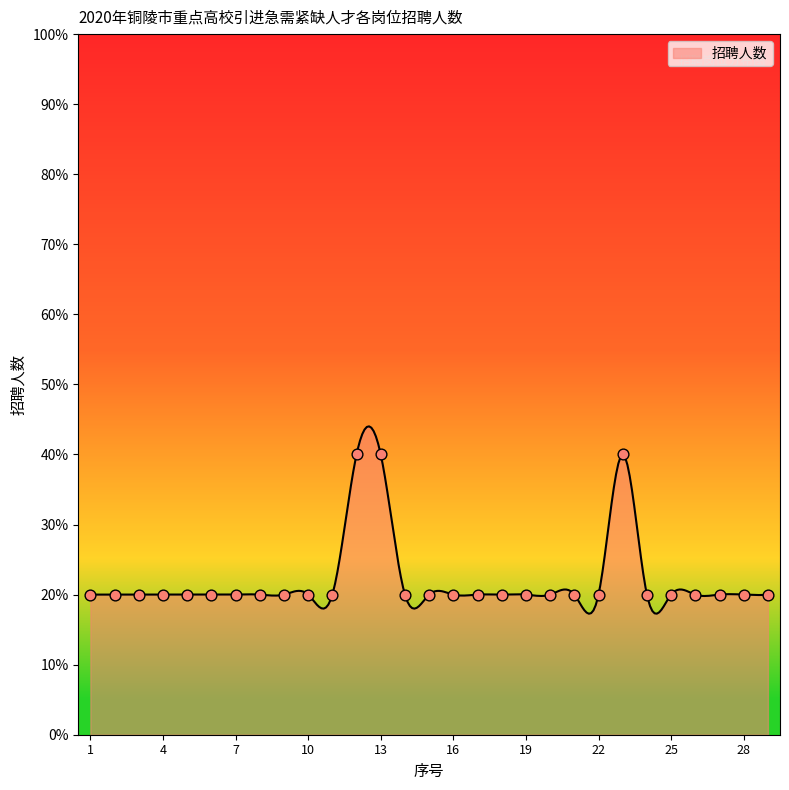

What is the ratio of the value at 19 to the value at 26?

1.0